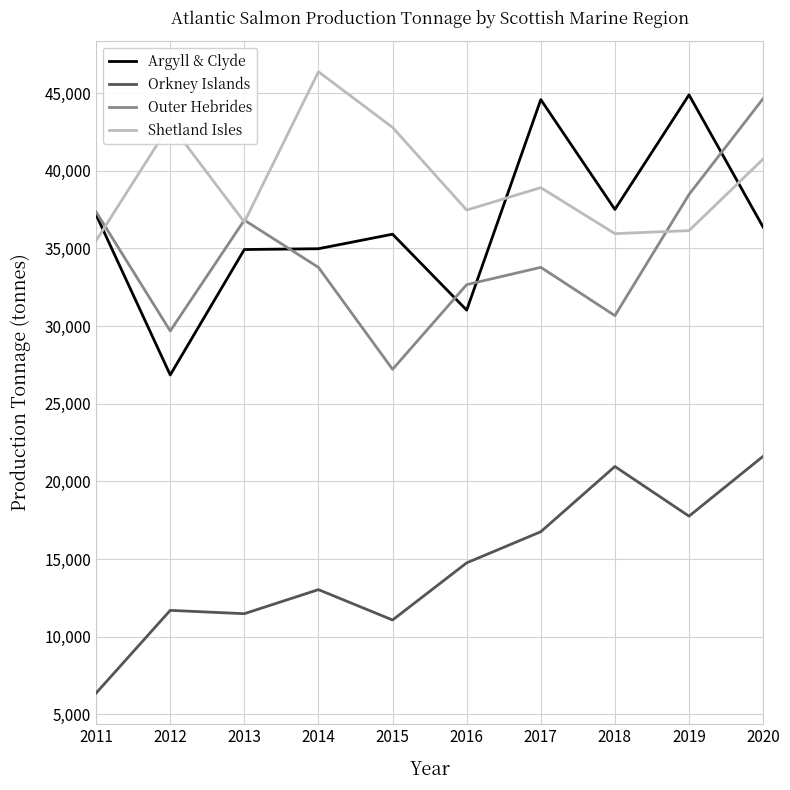

What is the spread (max minus min) of values at 2020?

23027